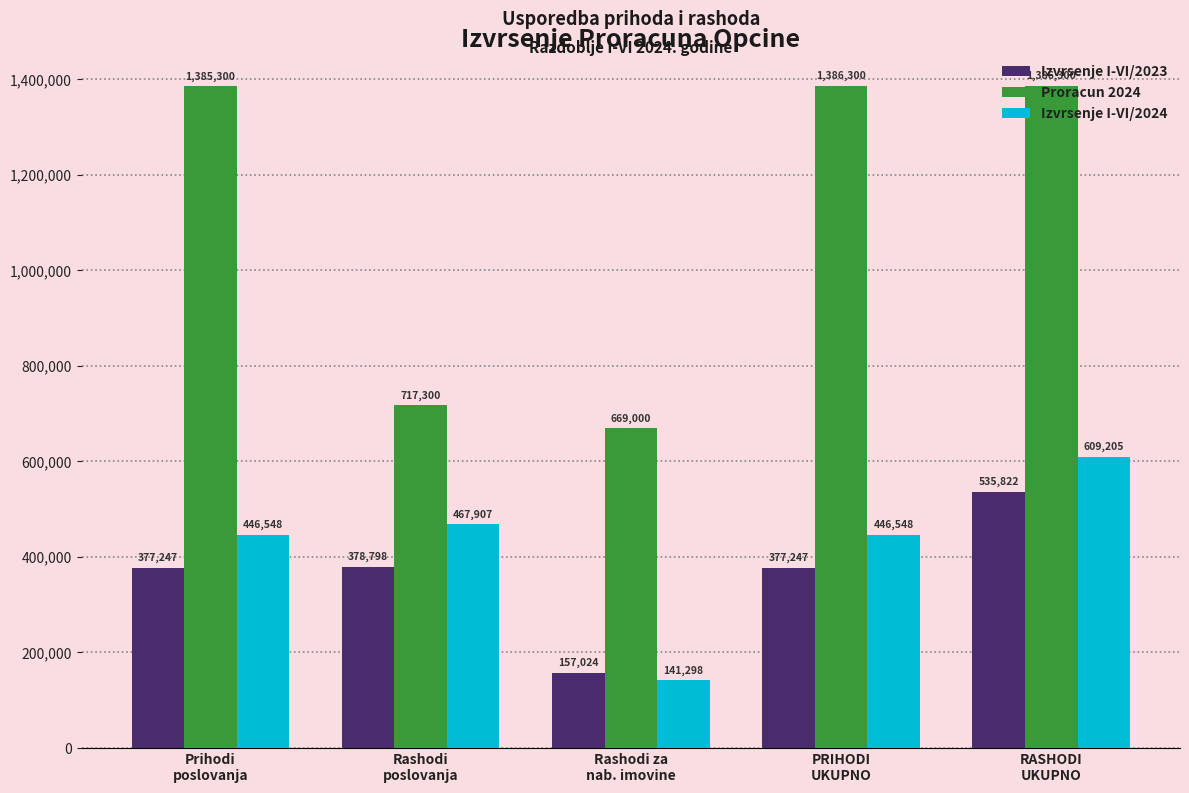

Reading left to right, list all the values displayed in this chart.

Izvrsenje I-VI/2023: Prihodi
poslovanja=377247	Rashodi
poslovanja=378798	Rashodi za
nab. imovine=157024	PRIHODI
UKUPNO=377247	RASHODI
UKUPNO=535822
Proracun 2024: Prihodi
poslovanja=1385300	Rashodi
poslovanja=717300	Rashodi za
nab. imovine=669000	PRIHODI
UKUPNO=1386300	RASHODI
UKUPNO=1386300
Izvrsenje I-VI/2024: Prihodi
poslovanja=446548	Rashodi
poslovanja=467907	Rashodi za
nab. imovine=141298	PRIHODI
UKUPNO=446548	RASHODI
UKUPNO=609205